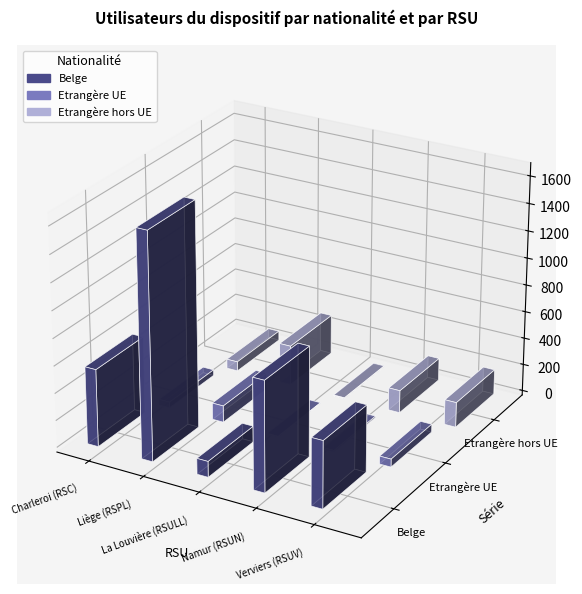

Where is Etrangère UE nearest to the value 63?

Verviers (RSUV)